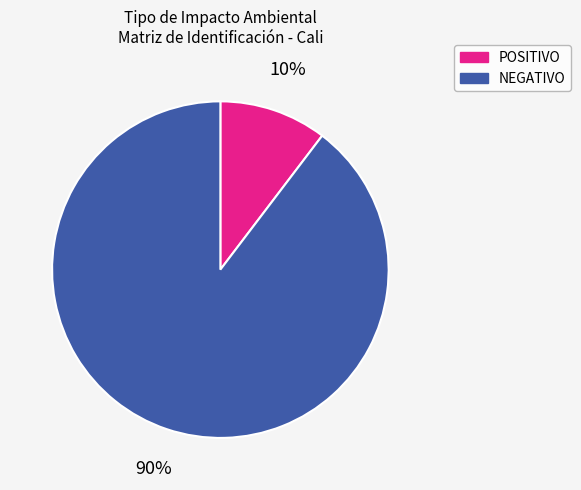

Which slice is the smallest?

POSITIVO